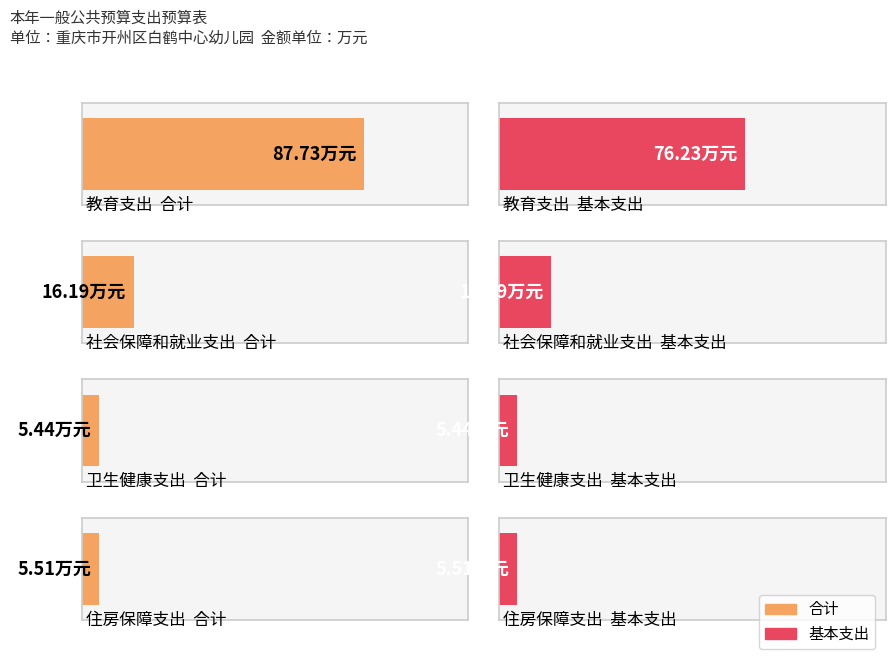

At which category is the sum across all series the highest?

教育支出